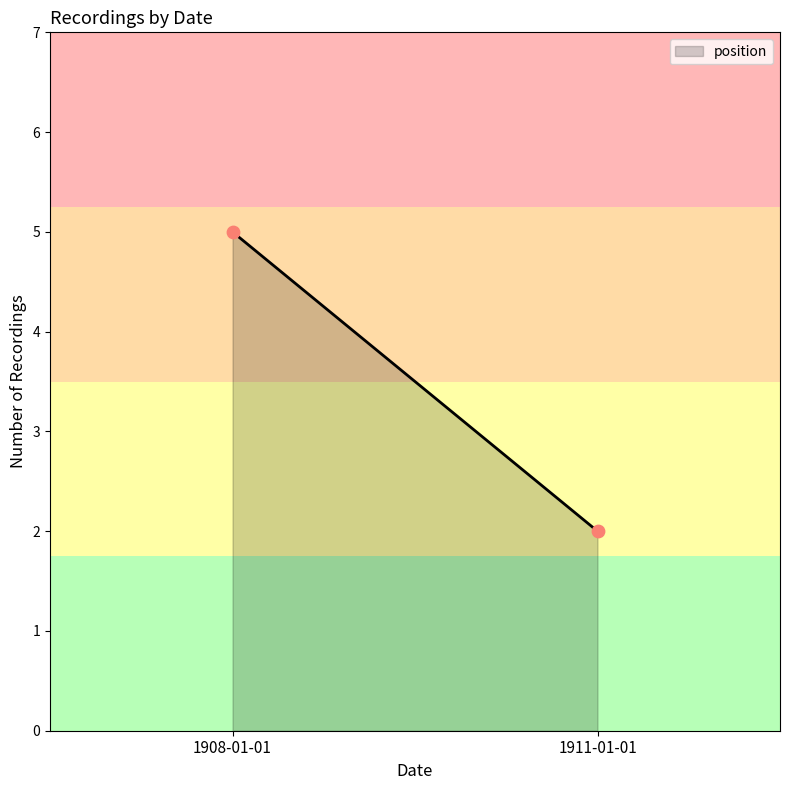

What is the range of Y values (max minus min)?

3